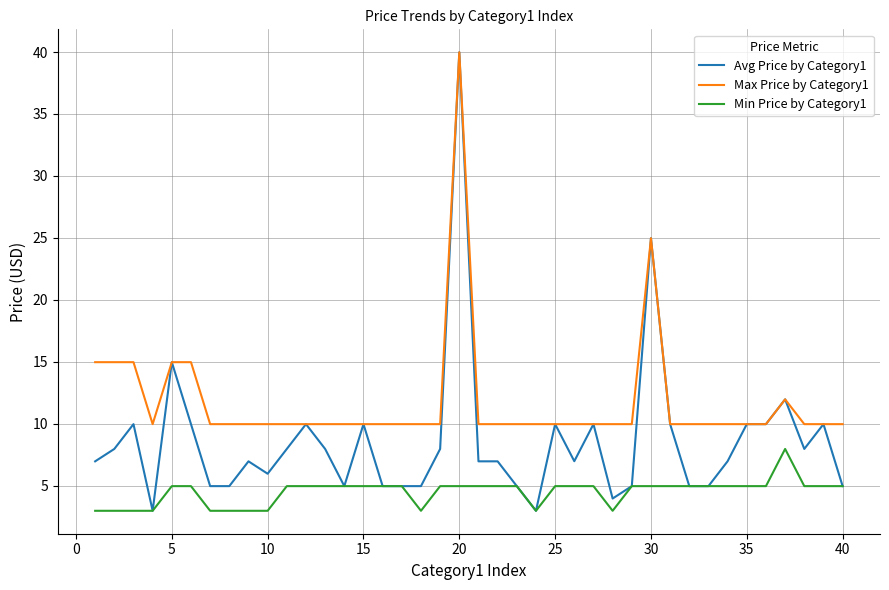

Which series has the widest spread of values?

Avg Price by Category1